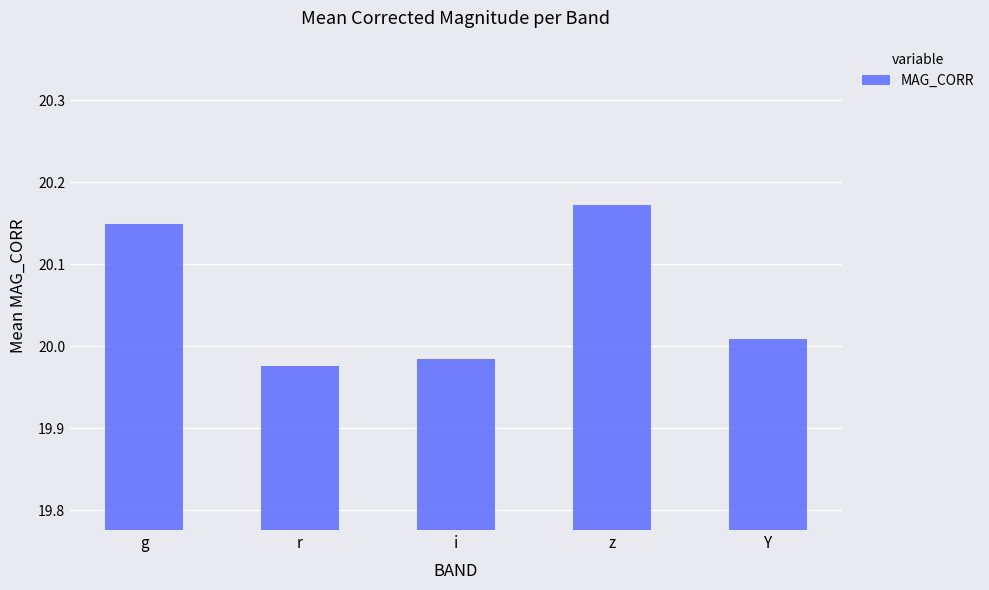

Which label corresponds to the largest value in the chart?

z